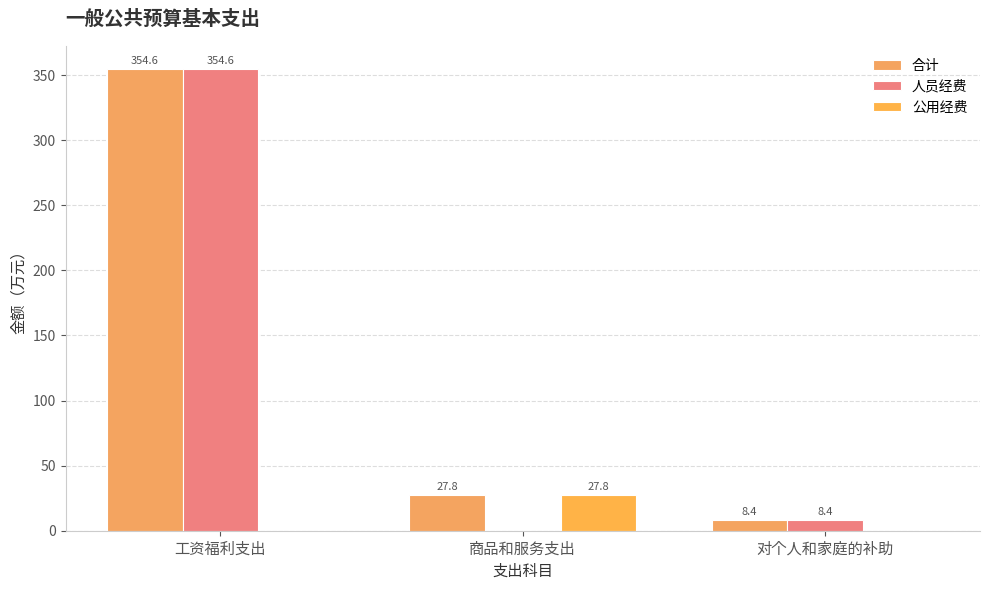

Reading left to right, list all the values displayed in this chart.

合计: 354.6	27.8	8.4
人员经费: 354.6	0.0	8.4
公用经费: 0.0	27.8	0.0